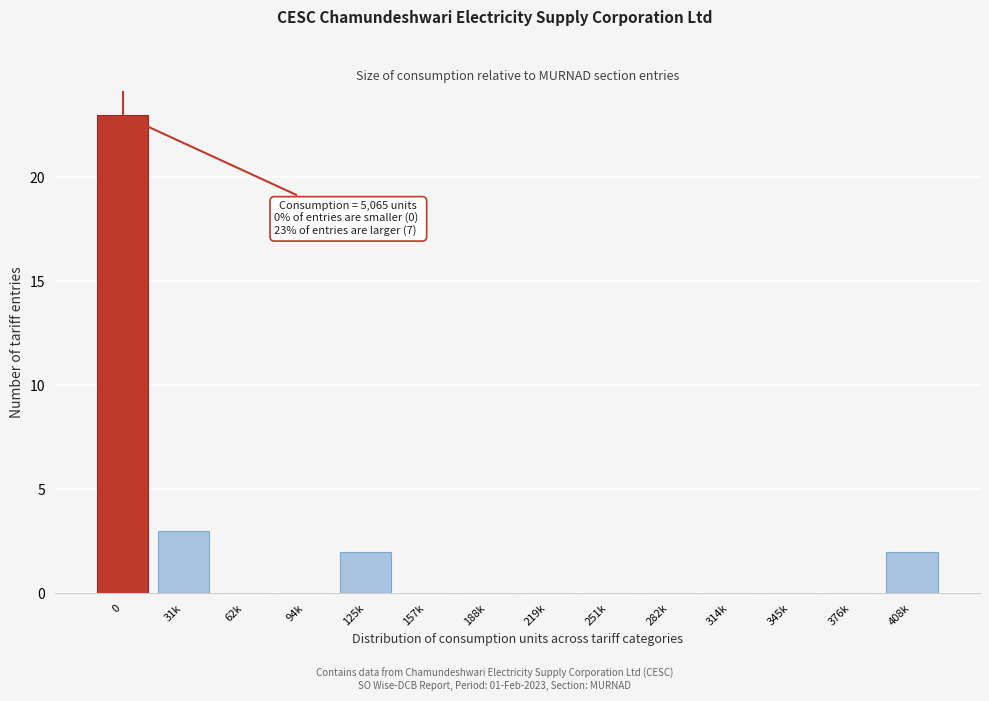

Reading right to left, extract all data points from this chart.

408k=2	376k=0	345k=0	314k=0	282k=0	251k=0	219k=0	188k=0	157k=0	125k=2	94k=0	62k=0	31k=3	0=23